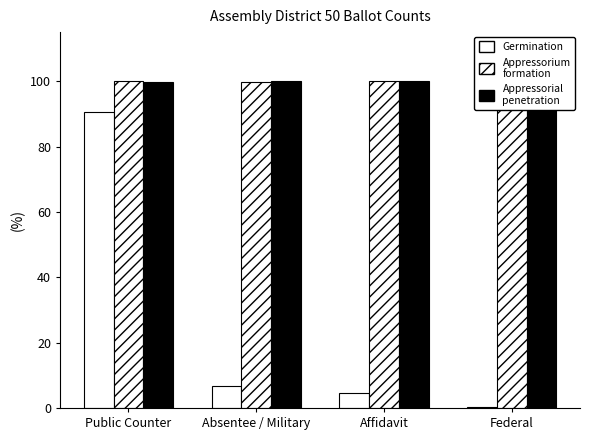

The Appressorium formation series shows 100.0 at Federal. True or false?

True